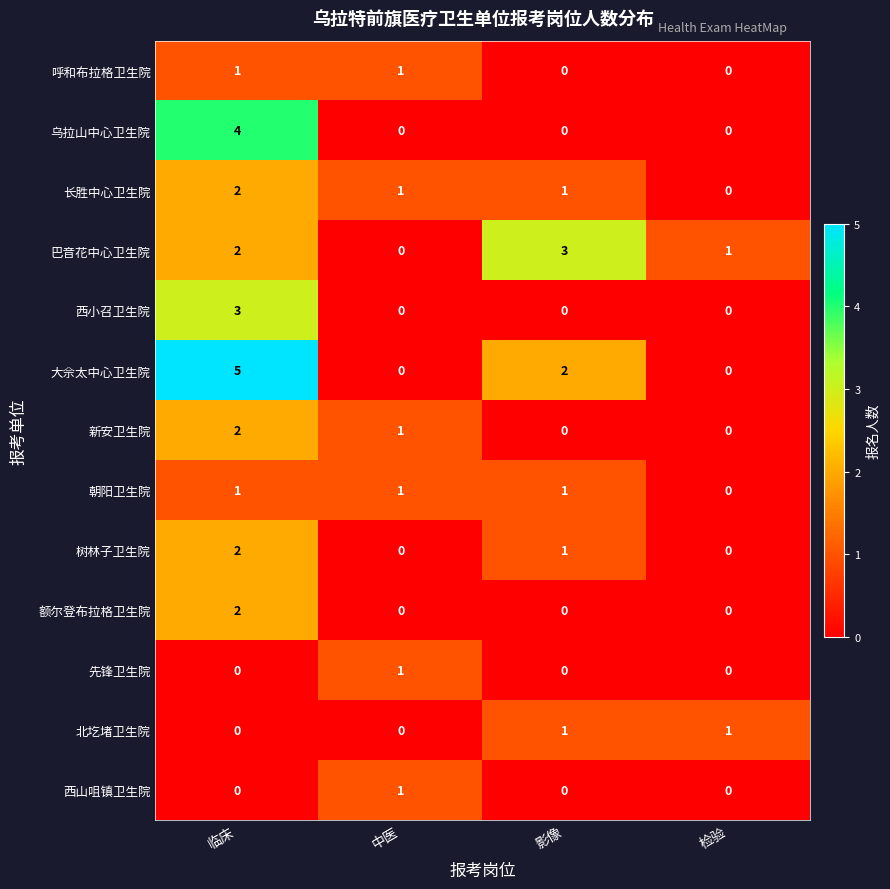

At which category is the sum across all series the highest?

临床